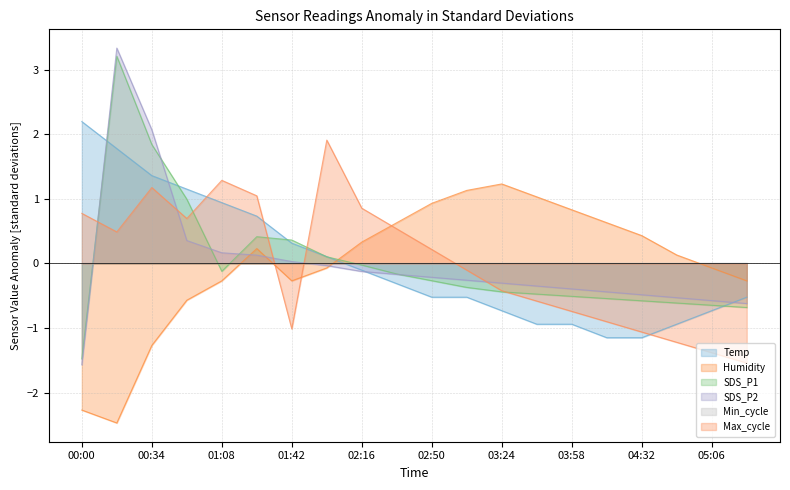

What is the spread (max minus min) of values at 05:23?

1.3